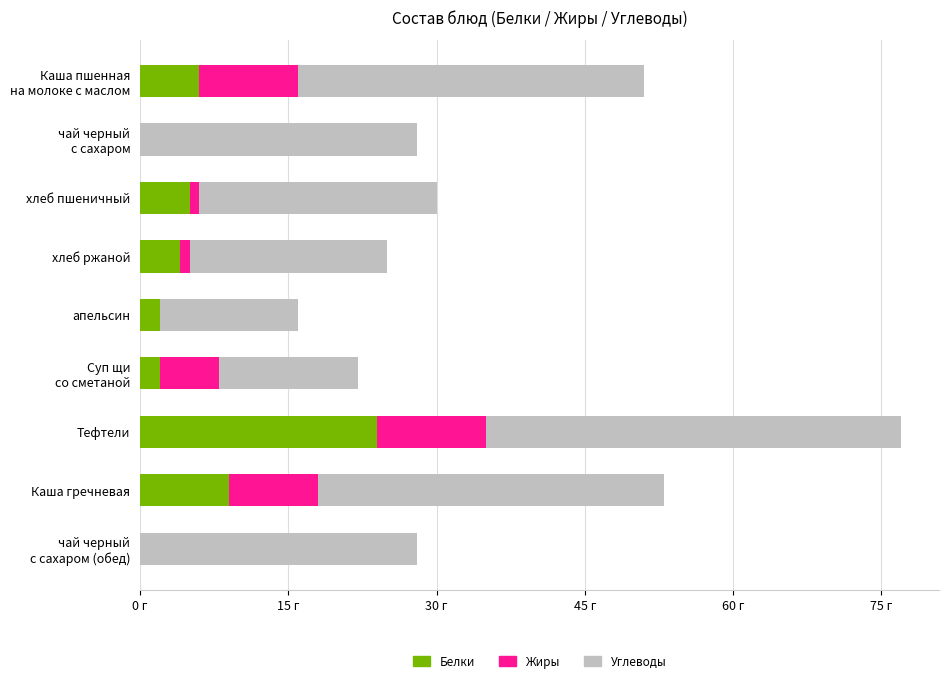

What are all the series names shown in the legend?

Белки, Жиры, Углеводы